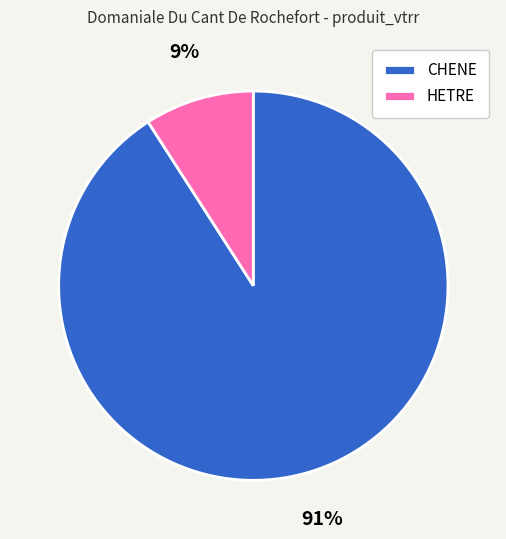

Which slice represents more than half of the pie?

CHENE